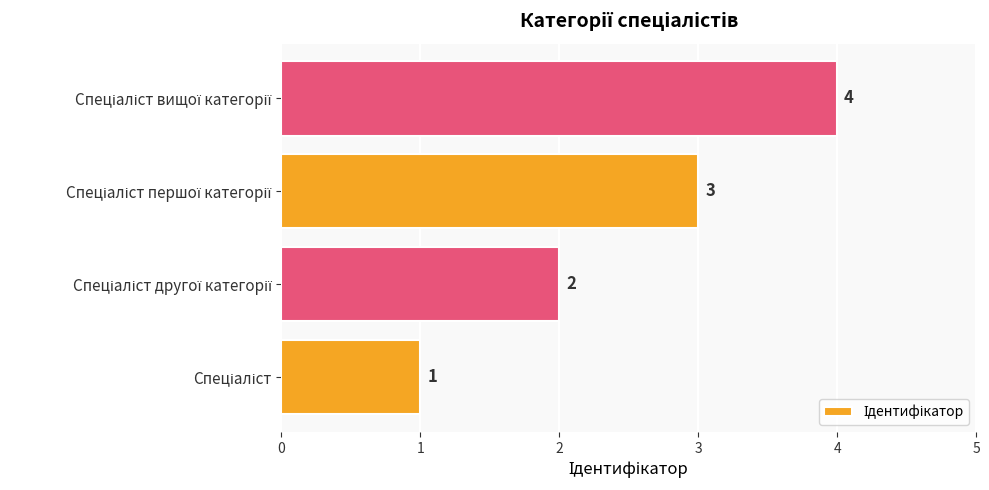

What is the greatest value displayed?

4